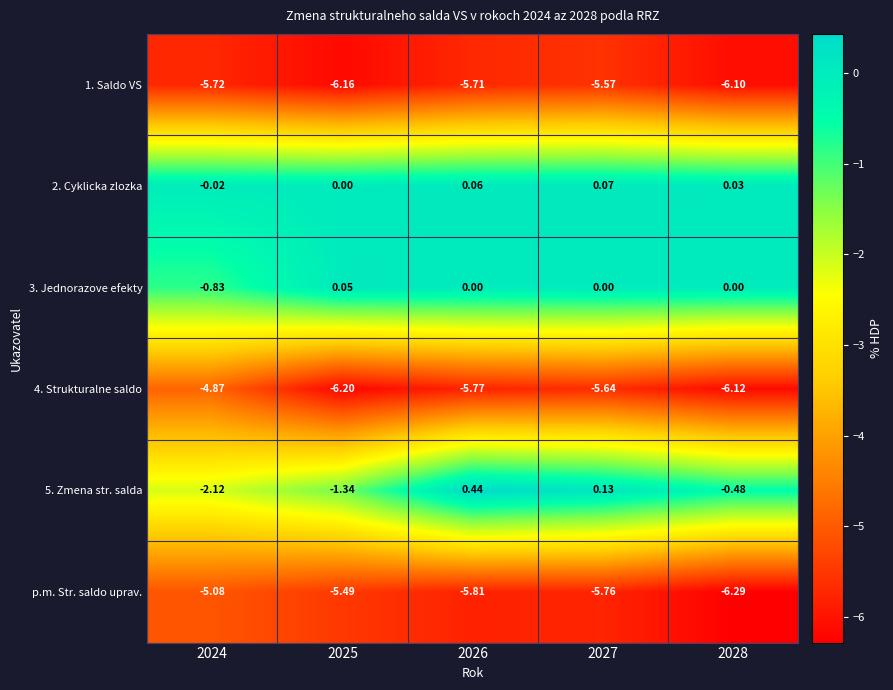

Is the value of 4. Strukturalne saldo at 2027 greater than the value of 5. Zmena str. salda at 2025?

No